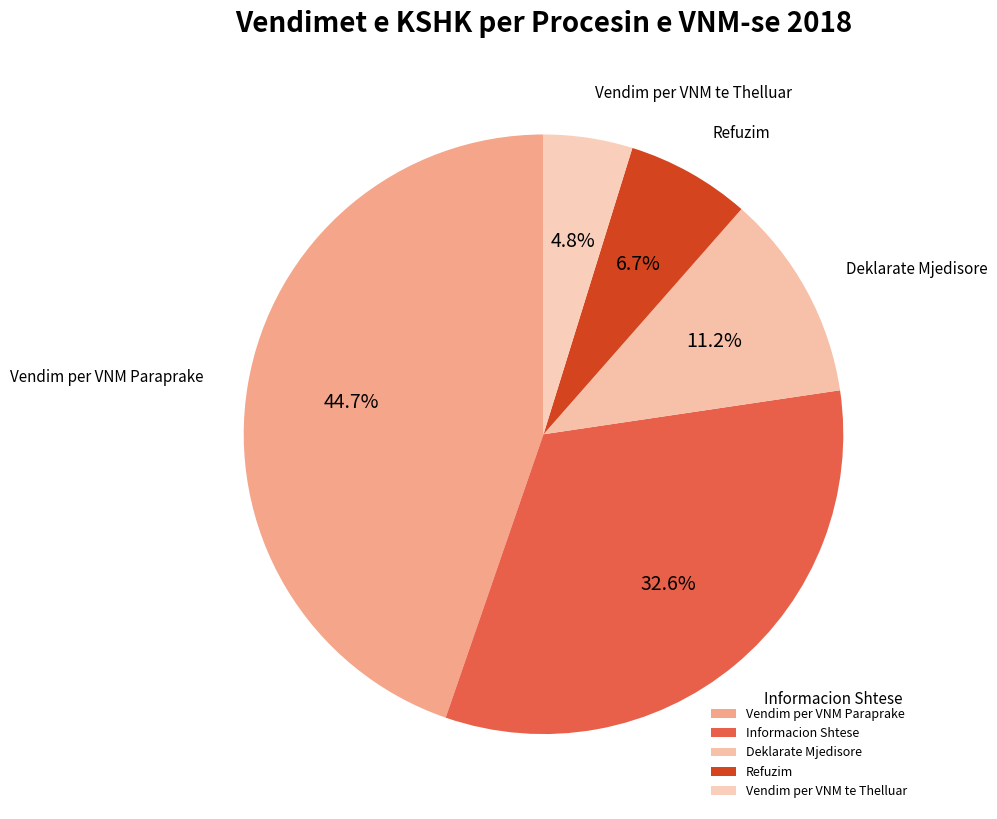

Is there a majority slice in this chart?

No